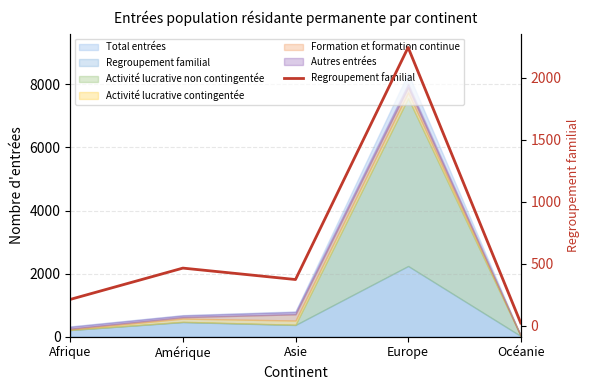

Is it true that the value at Asie is 565?

False